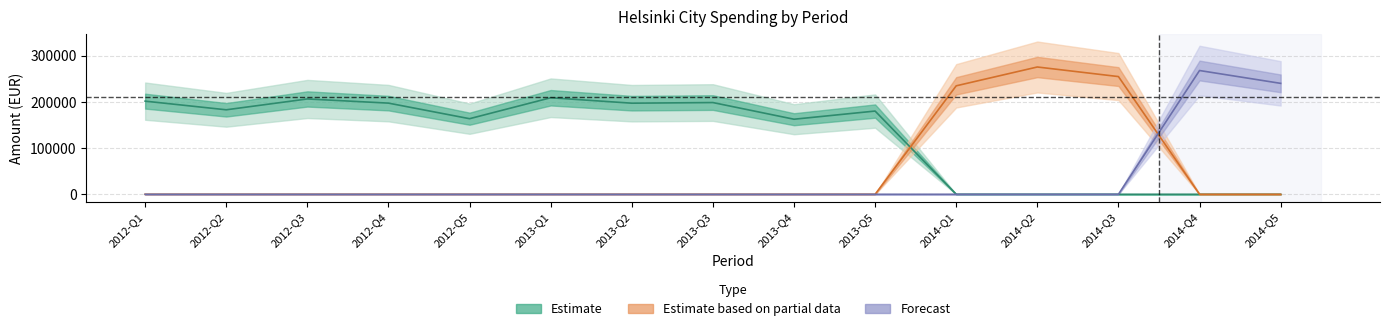

Rank the series by their maximum value, from lowest to highest.

Estimate, Forecast, Estimate based on partial data